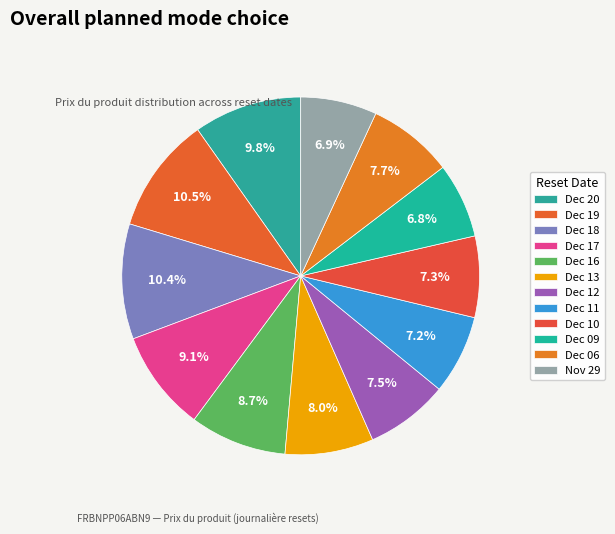

Is there a majority slice in this chart?

No